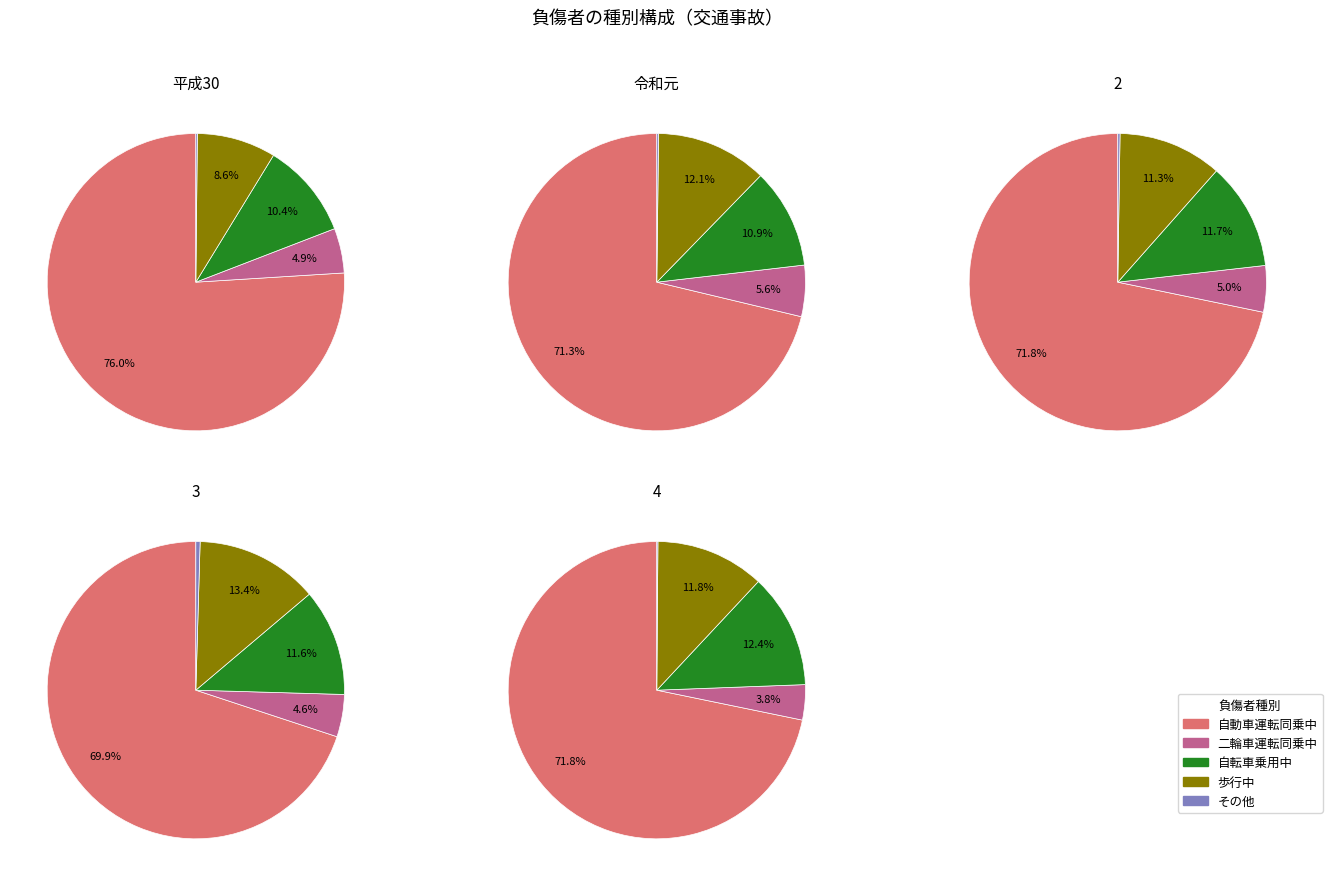

What is the smallest slice in the pie chart?

4